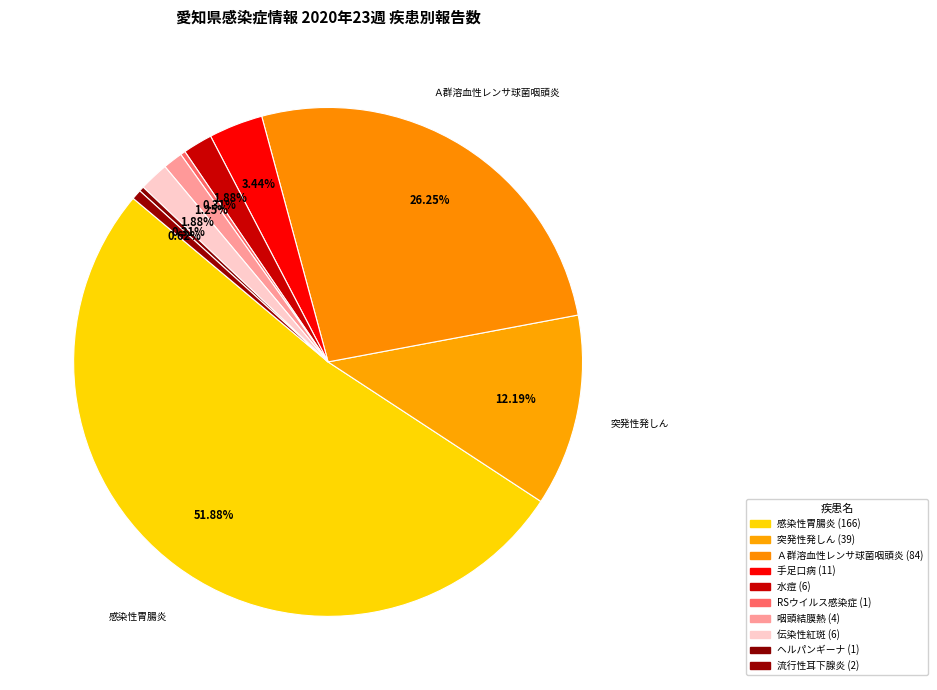

Do 流行性耳下腺炎 and 突発性発しん together represent more than half of the pie?

No